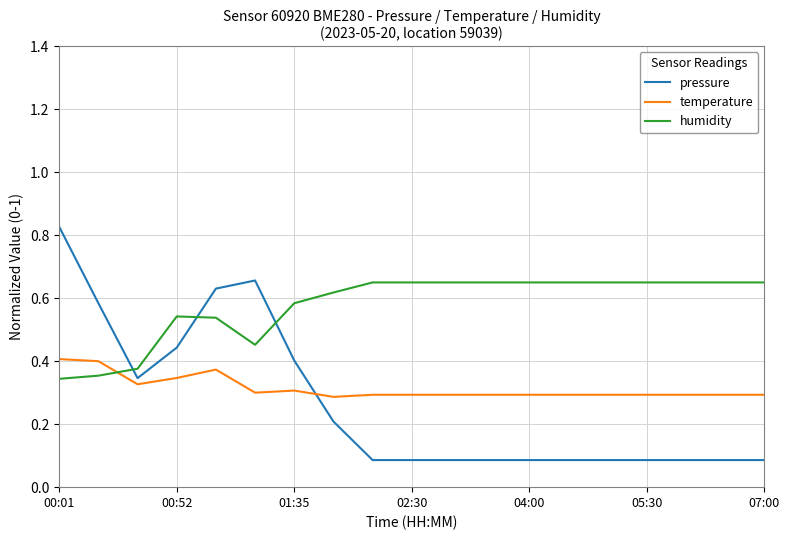

After their last crossing, which series has the higher values: humidity or pressure?

humidity